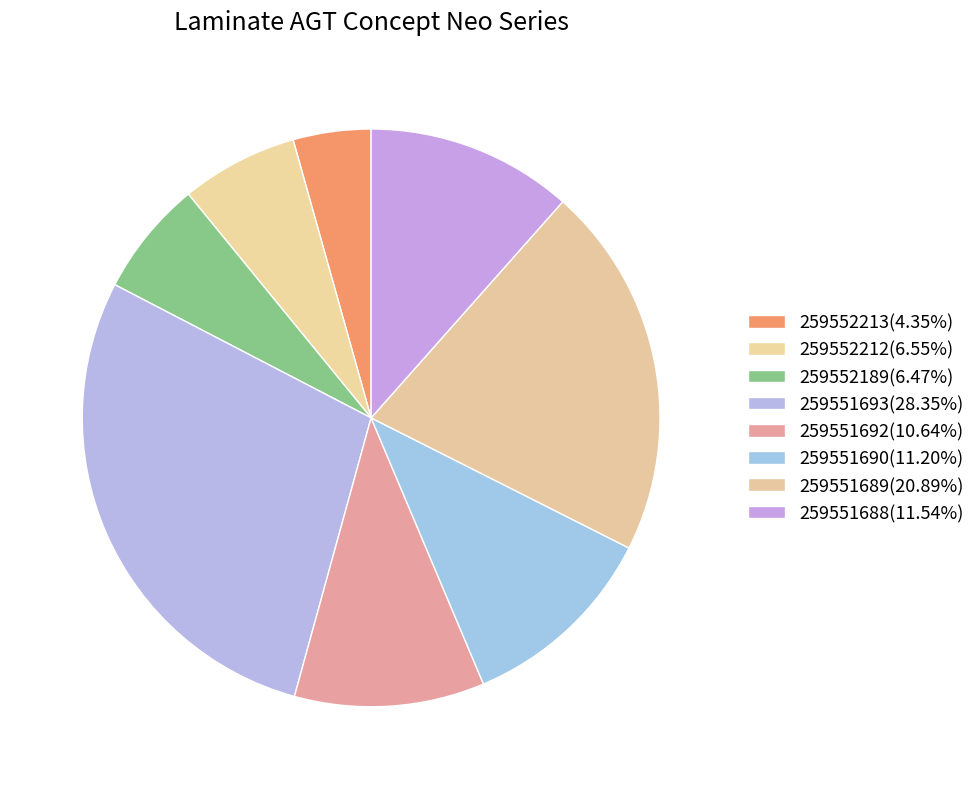

True or false: 259552212 accounts for 7% of the total.

True